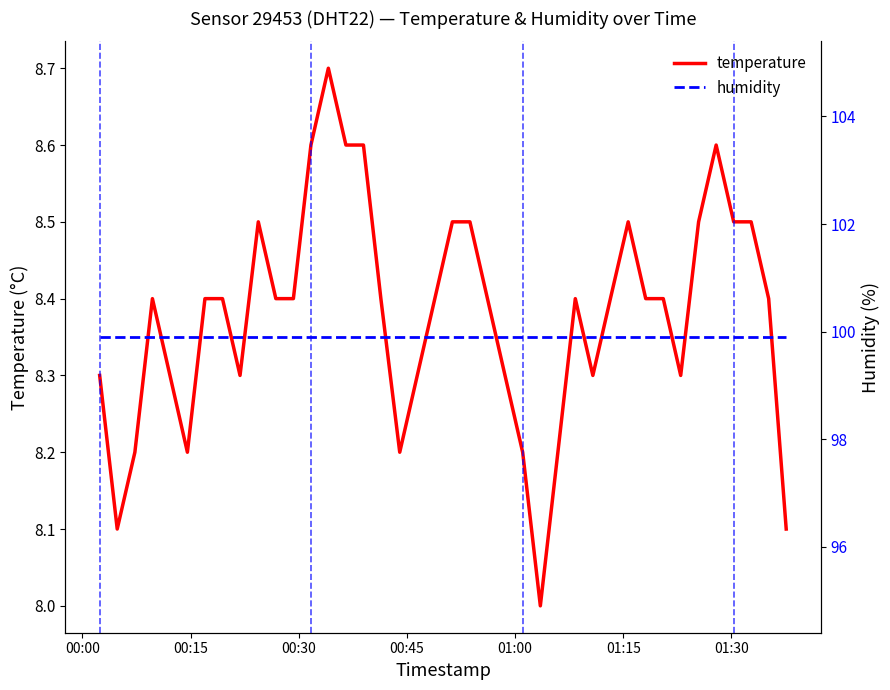

What is the maximum value shown in the chart?

99.9